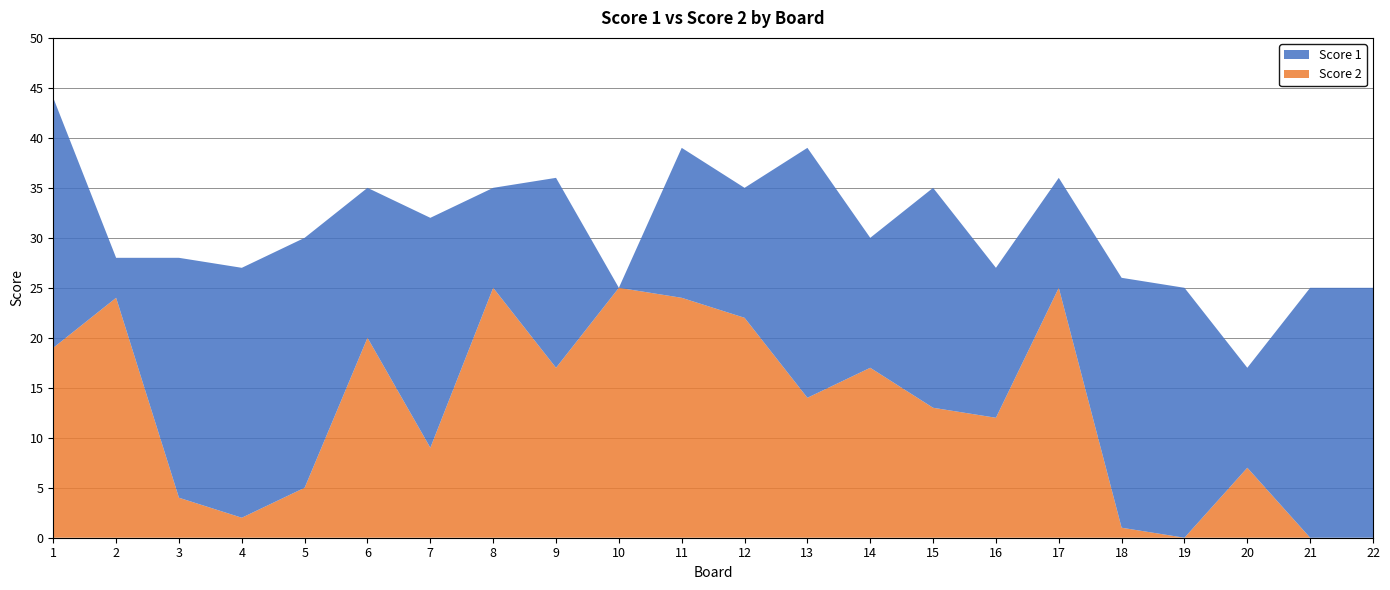

Reading right to left, transcribe all the data shown in this chart.

Score 1: 22=25	21=25	20=10	19=25	18=25	17=11	16=15	15=22	14=13	13=25	12=13	11=15	10=0	9=19	8=10	7=23	6=15	5=25	4=25	3=24	2=4	1=25
Score 2: 22=0	21=0	20=7	19=0	18=1	17=25	16=12	15=13	14=17	13=14	12=22	11=24	10=25	9=17	8=25	7=9	6=20	5=5	4=2	3=4	2=24	1=19